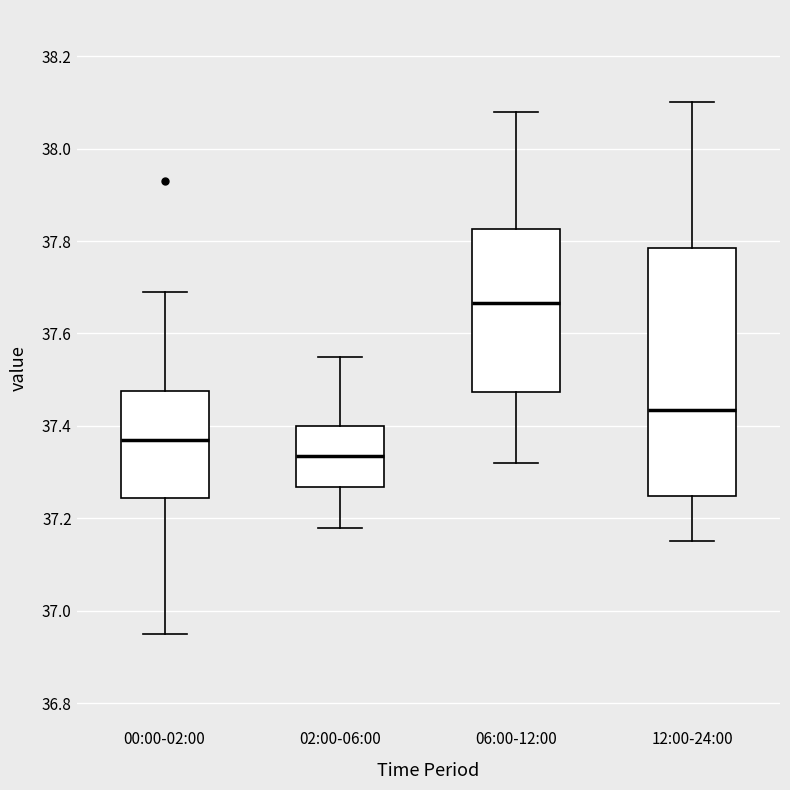

Reading left to right, read every box against the y-axis: the position of its median line, the range the box covers, and the ends of its whiskers. The values are not printed on the chart, so give them approximately, as read against the axis.

00:00-02:00: median 37.38, box 37.24 to 37.48, whiskers 36.96 to 37.70
02:00-06:00: median 37.34, box 37.26 to 37.40, whiskers 37.18 to 37.56
06:00-12:00: median 37.66, box 37.48 to 37.82, whiskers 37.32 to 38.08
12:00-24:00: median 37.44, box 37.24 to 37.78, whiskers 37.16 to 38.10